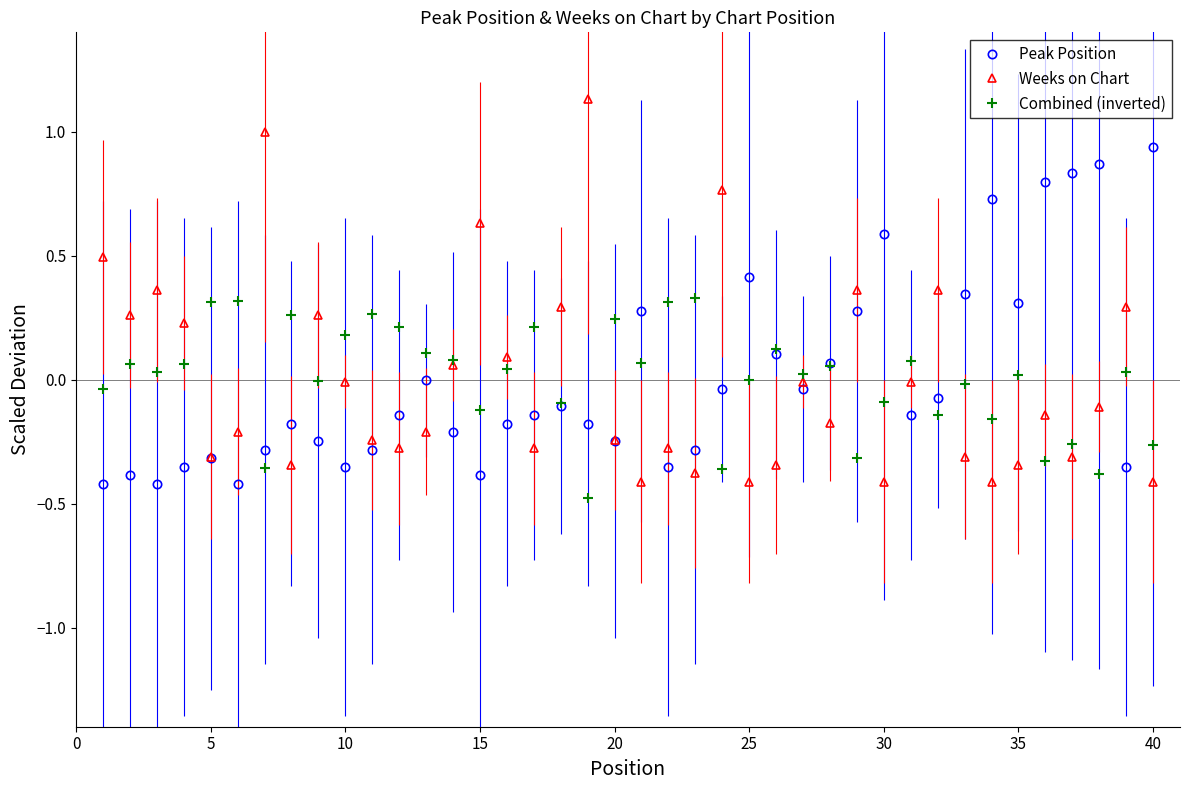

True or false: Weeks on Chart has more than 2 interior local peaks.

True